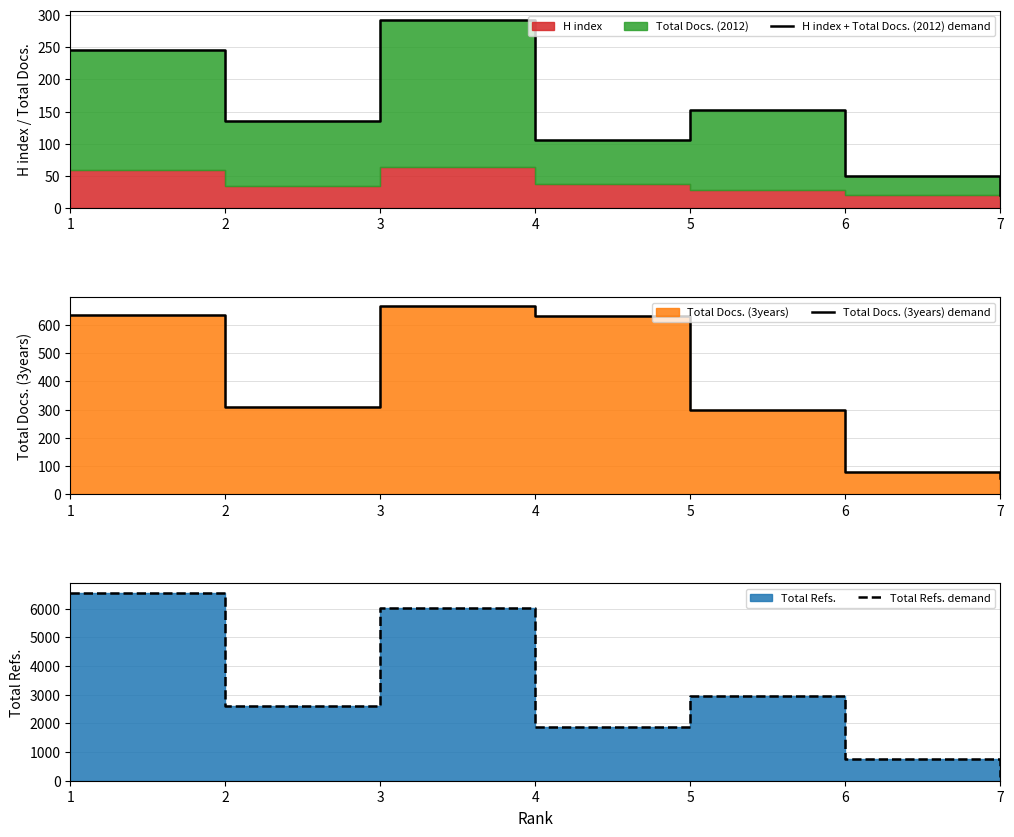

Which has a higher value, 5 or 6?

5